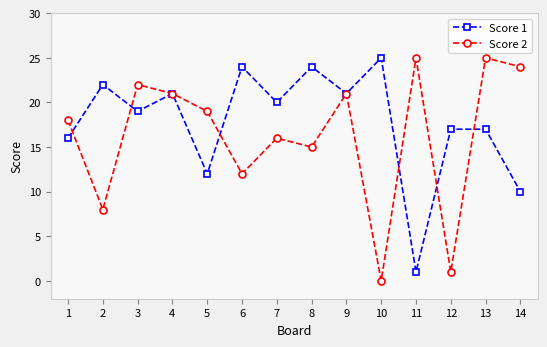

The value of Score 1 at 12 is 17. True or false?

True